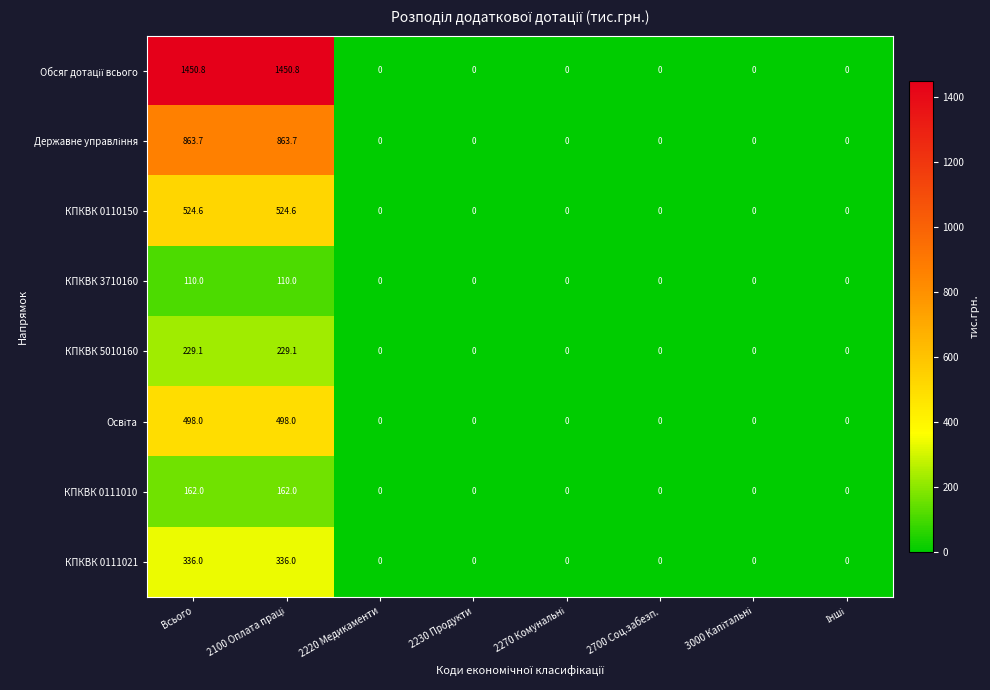

The value of КПКВК 5010160 at 2230 Продукти is 0.0. True or false?

True